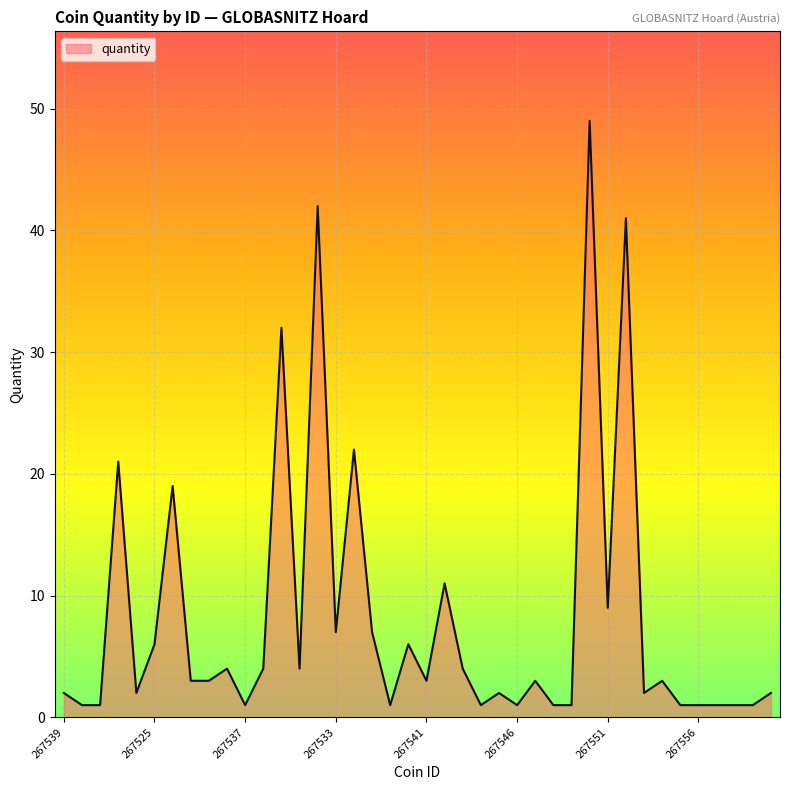

What is the greatest value displayed?

49